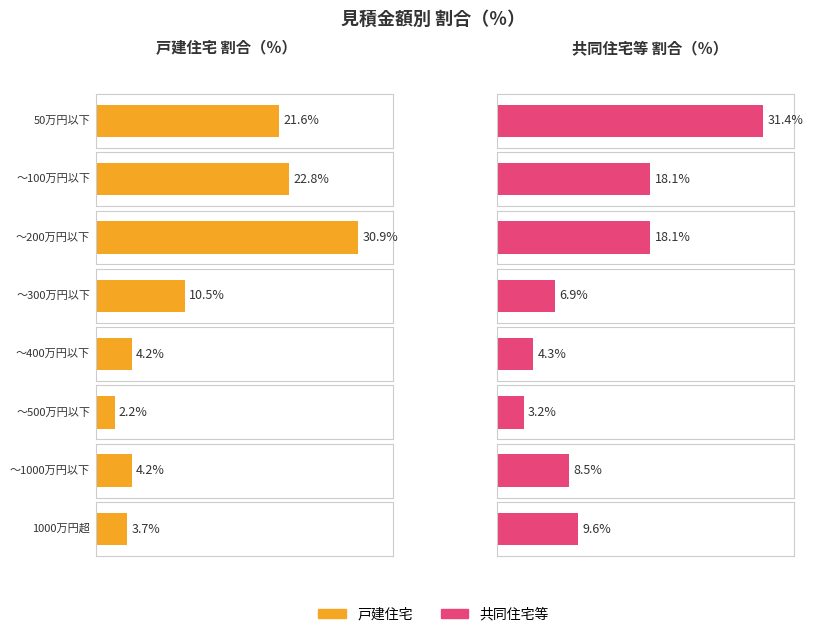

What is the approximate value of 戸建住宅 at 1000万円超?

3.7